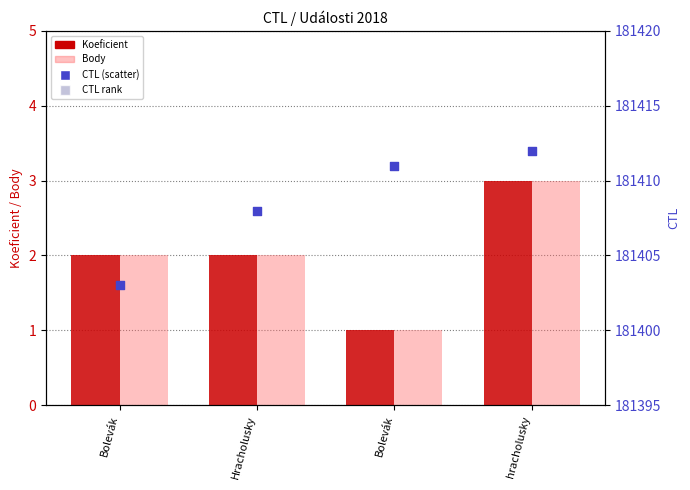

Which series has the largest Y range (max minus min)?

CTL (scatter)